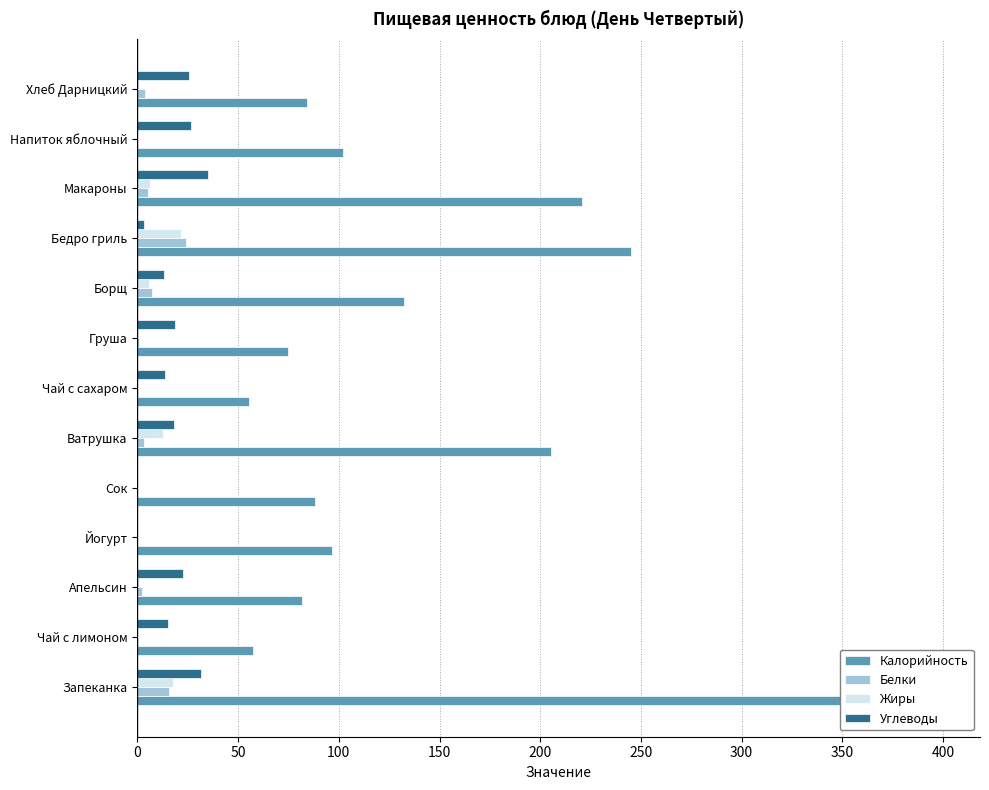

True or false: Углеводы has a value of 35.3 at Макароны.

True